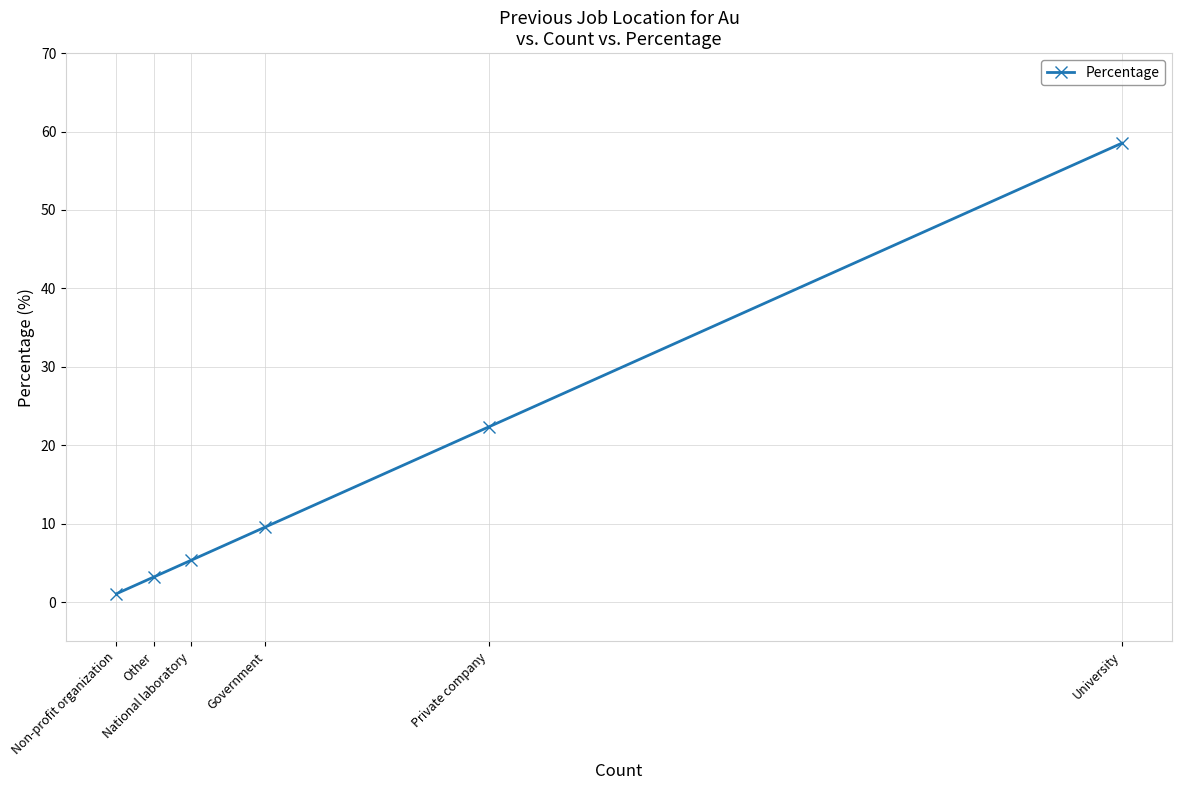

List the labels in order of value, smallest first.

Non-profit organization, Other, National laboratory, Government, Private company, University